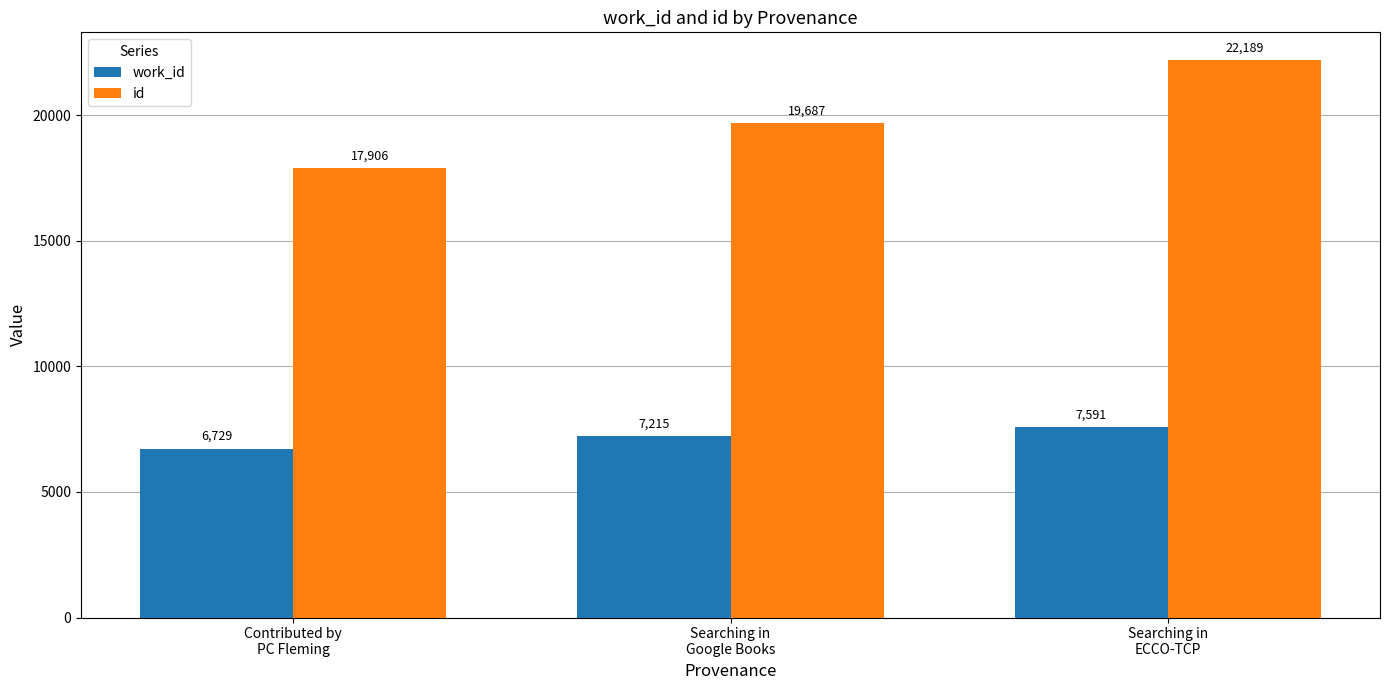

Count the id values in the range 17906 to 22189.

3